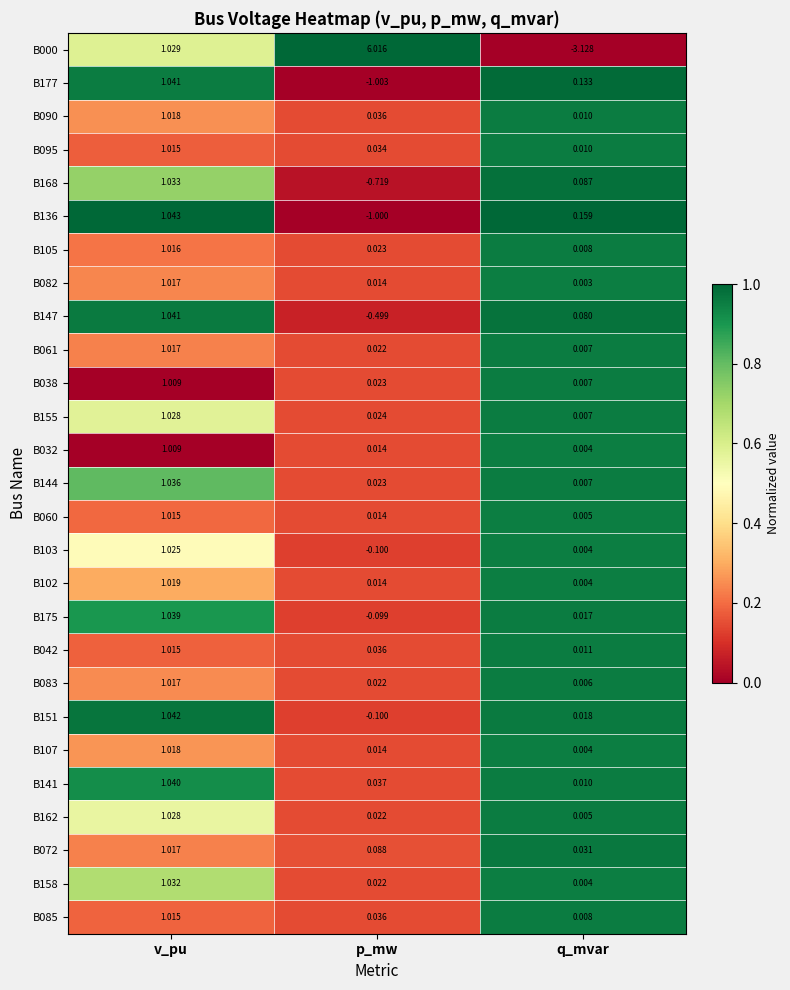

How many categories are shown in the chart?

3